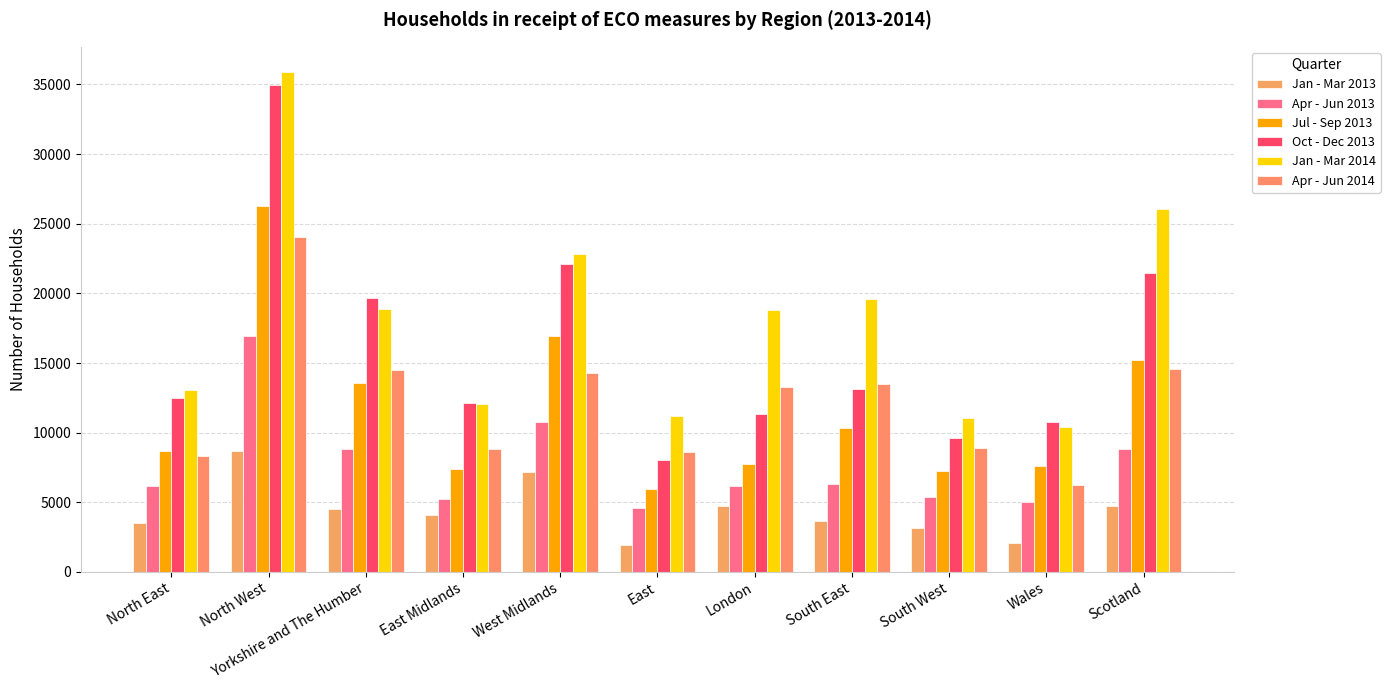

What is the sum of the Oct - Dec 2013 values at West Midlands and East?

30167